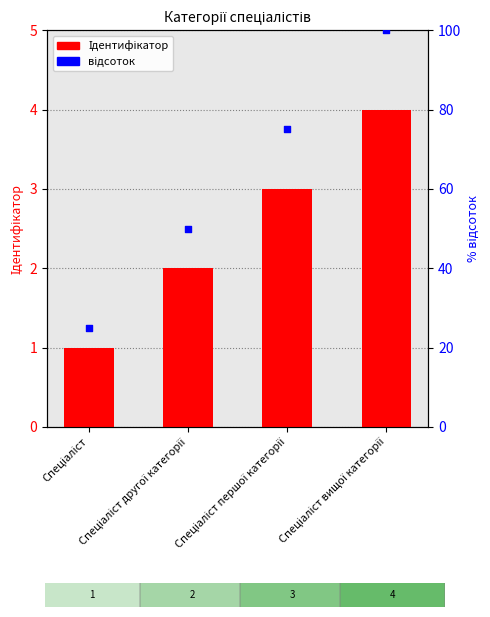

Which series has the largest total across all categories?

відсоток